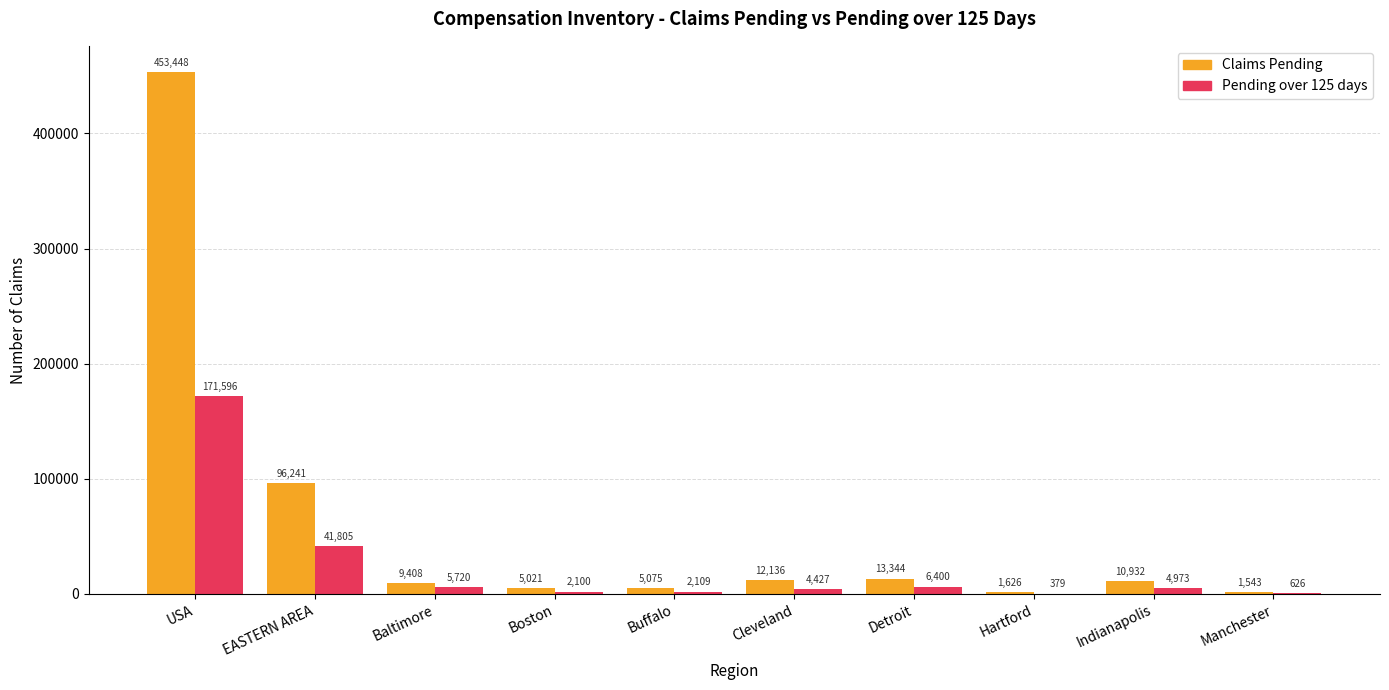

Are the bars grouped side by side (vs. stacked)?

Yes